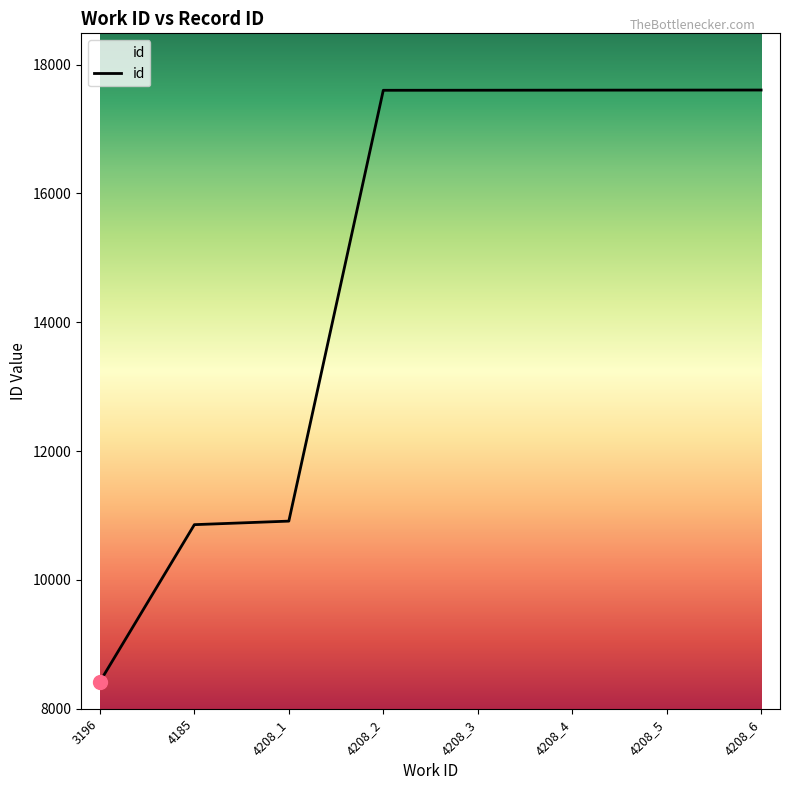

Between 4208_3 and 3196, which is larger?

4208_3